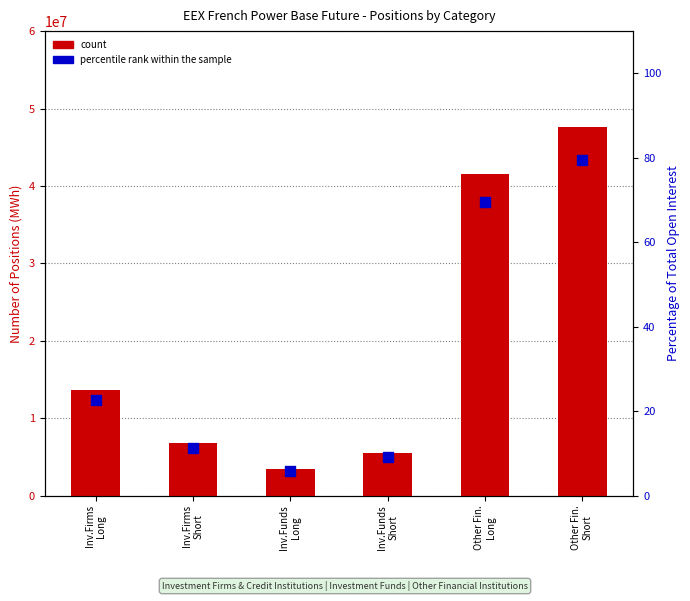

Is the value of count at Inv.Firms
Short greater than the value of percentile rank within the sample at Inv.Firms
Short?

Yes